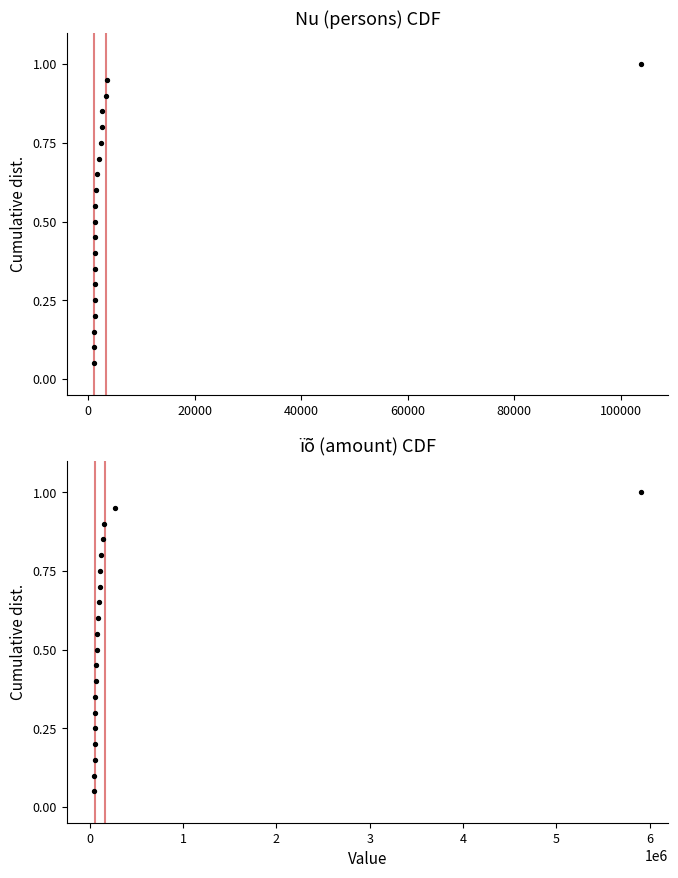

What is the total value across all series at 0?

0.2